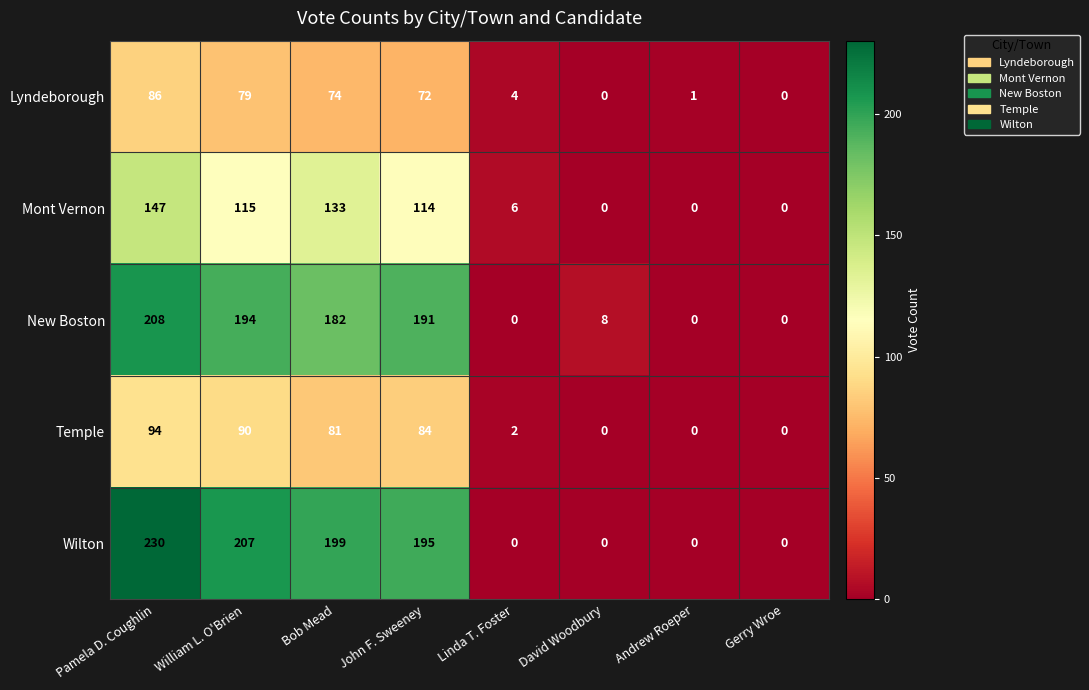

At which category is the sum across all series the highest?

Pamela D. Coughlin